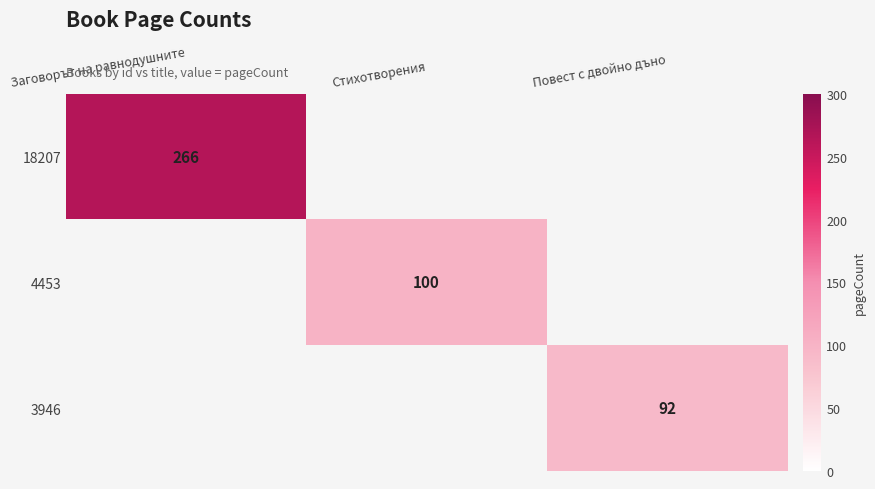

At which category is the sum across all series the highest?

Заговорът на равнодушните